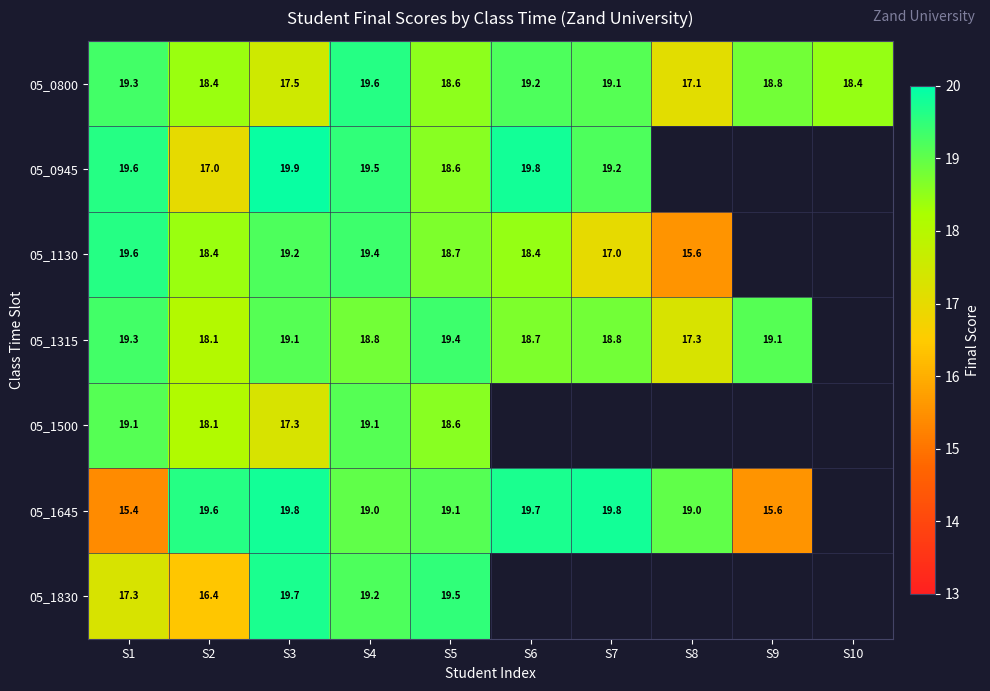

Which category has the lowest value in the 05_0800 series?

S8